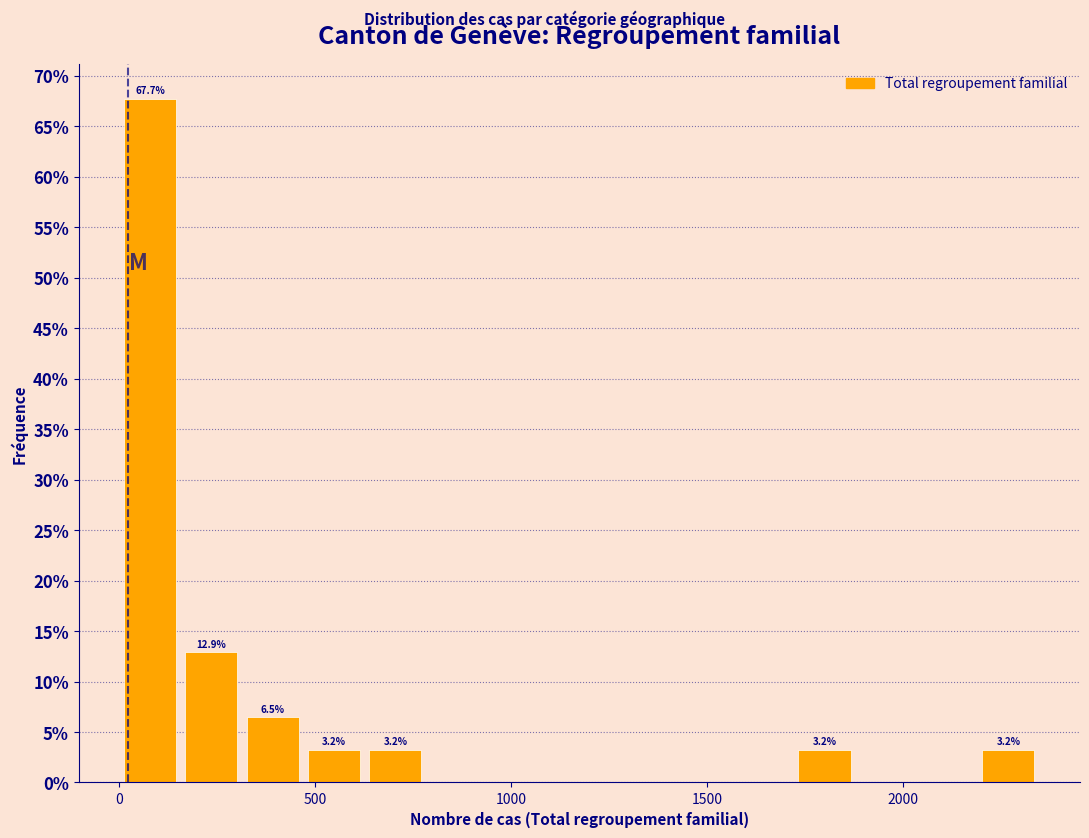

Read against the x-axis, roughly where is the centre of the tallest bar?

100